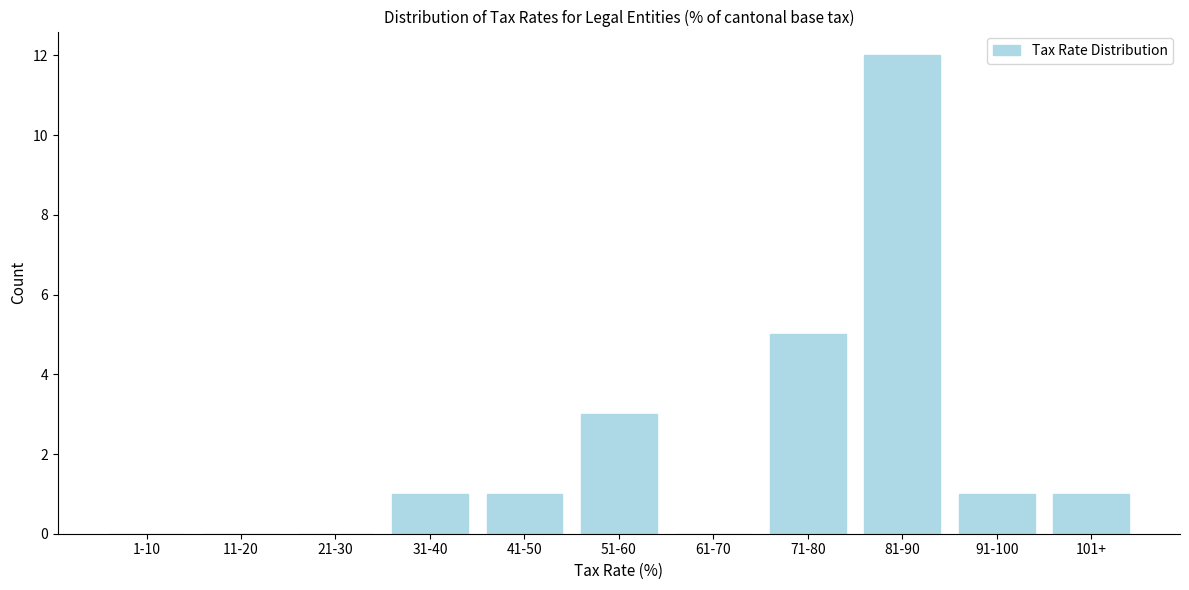

Reading right to left, transcribe all the data shown in this chart.

101+=1	91-100=1	81-90=12	71-80=5	61-70=0	51-60=3	41-50=1	31-40=1	21-30=0	11-20=0	1-10=0